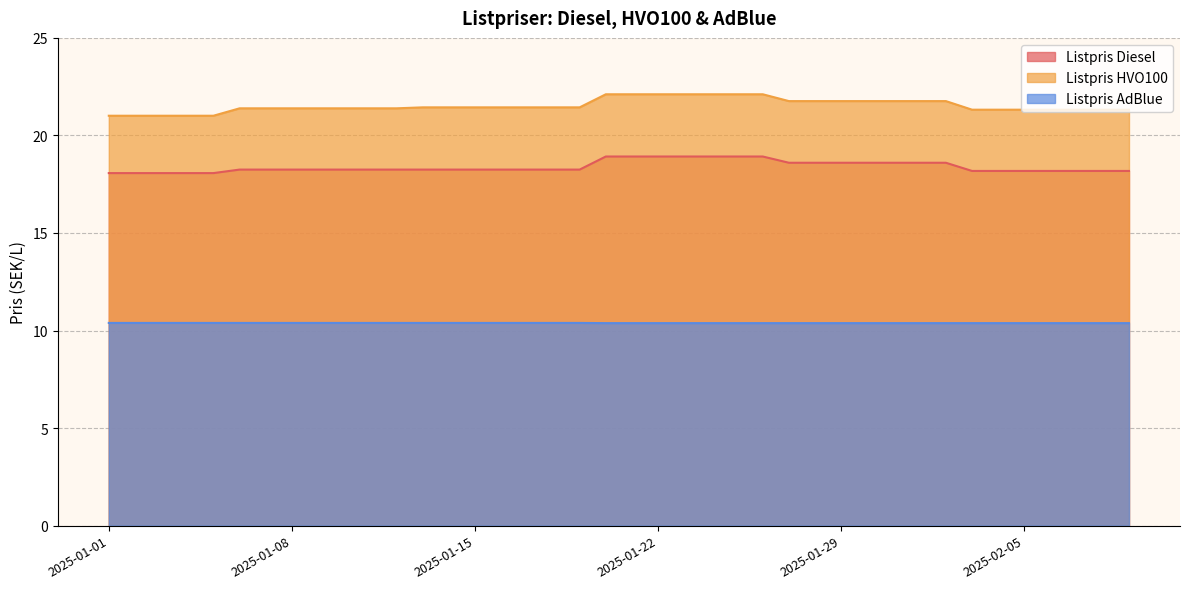

True or false: Listpris AdBlue has a value of 13.6 at 2025-02-05.

False